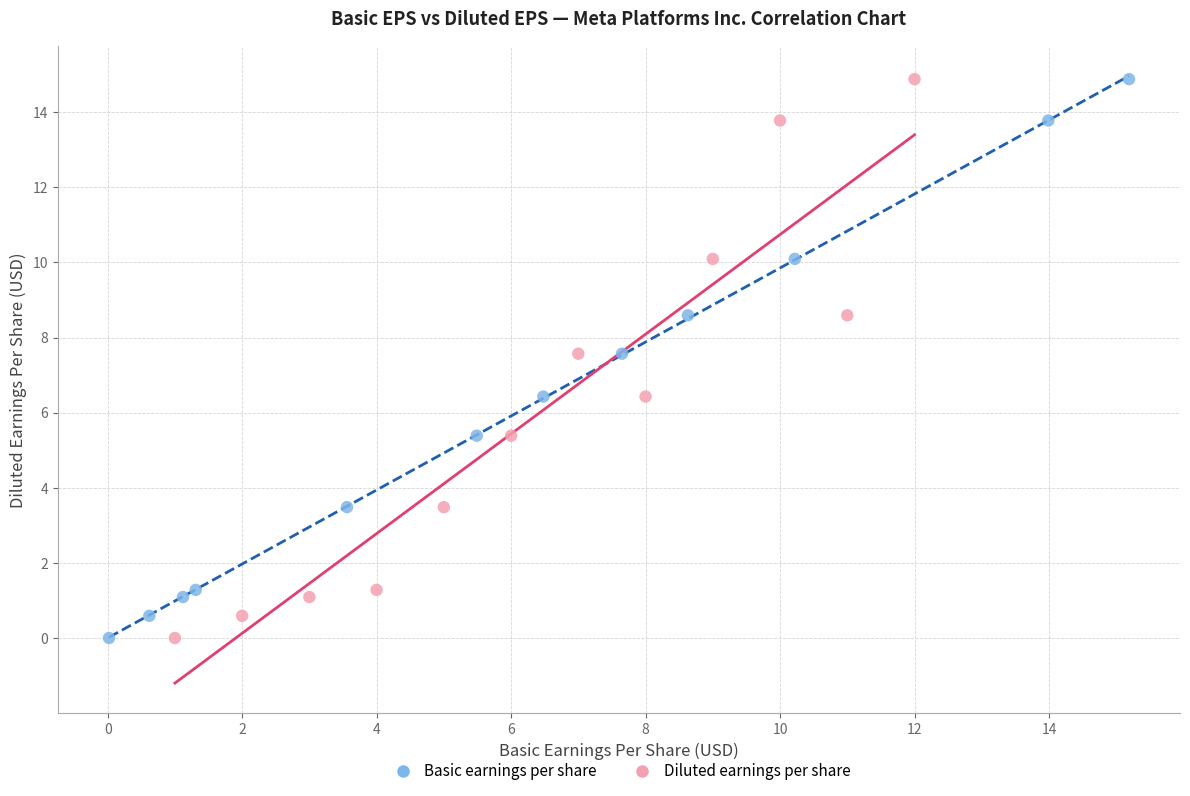

What are all the series names shown in the legend?

Basic earnings per share, Diluted earnings per share